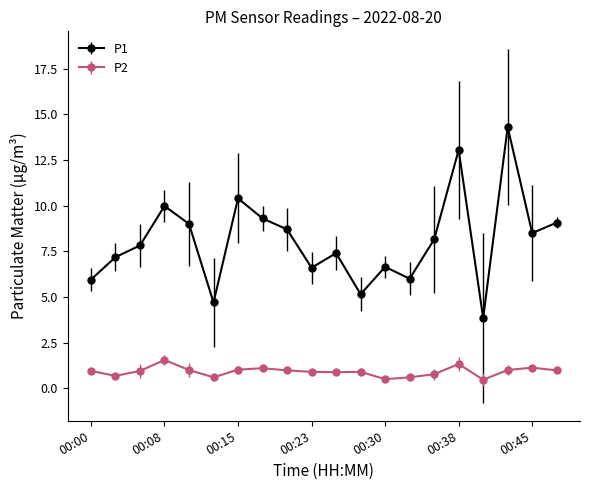

List the series in order of their overall mean, highest first.

P1, P2